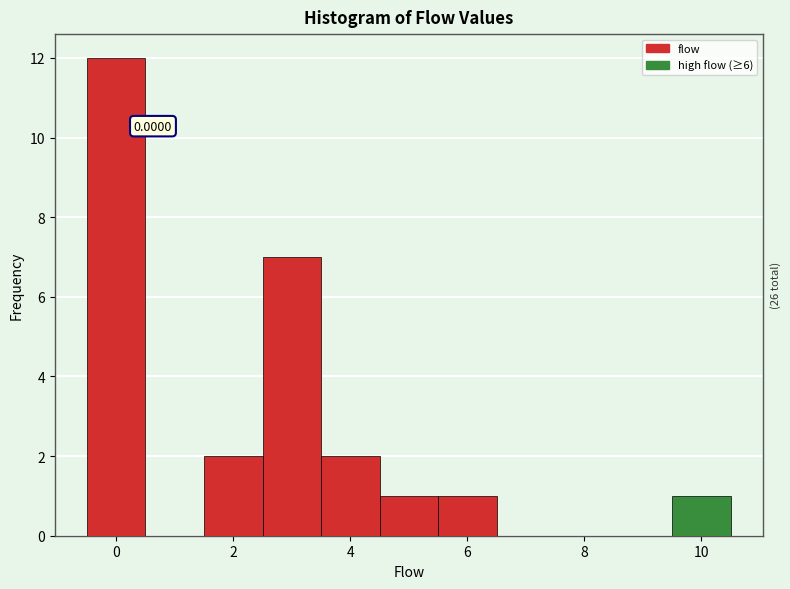

Over which range of the x-axis is the bar tallest?

-0.5 to 0.5